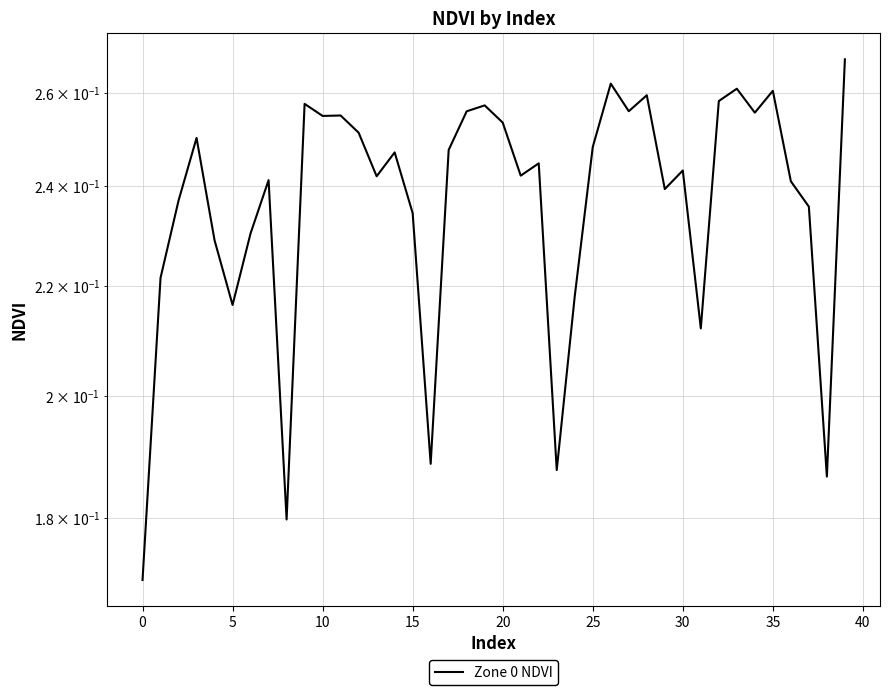

What is the difference between the maximum and minimum values?

0.1